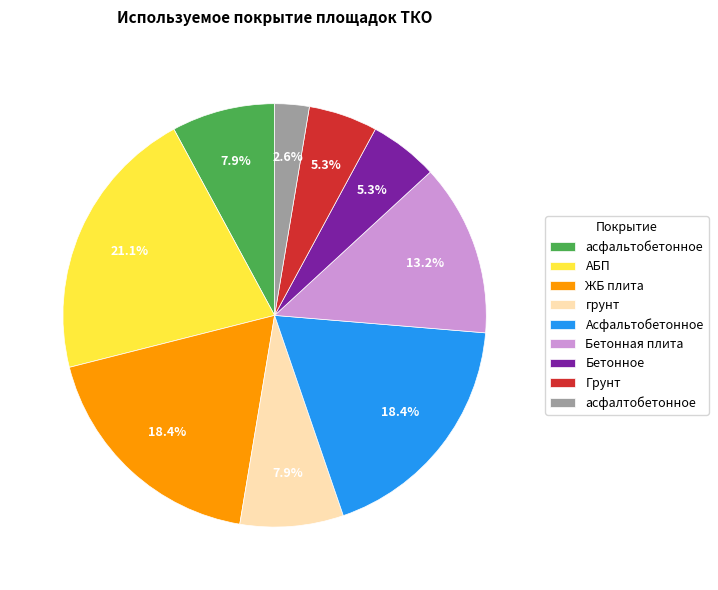

How many slices are in this pie chart?

9